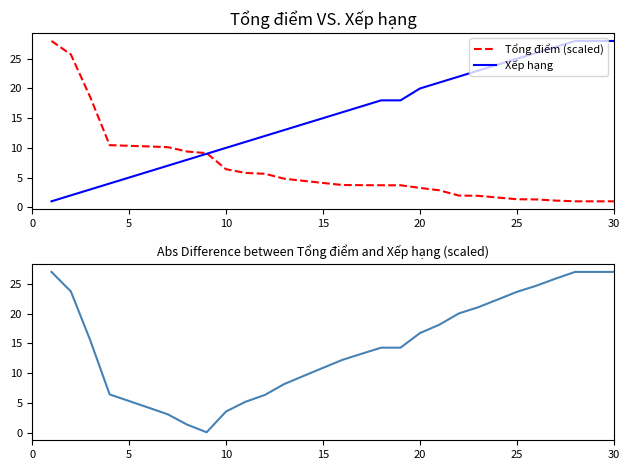

What is the lowest value of the Xếp hạng series?

1.0